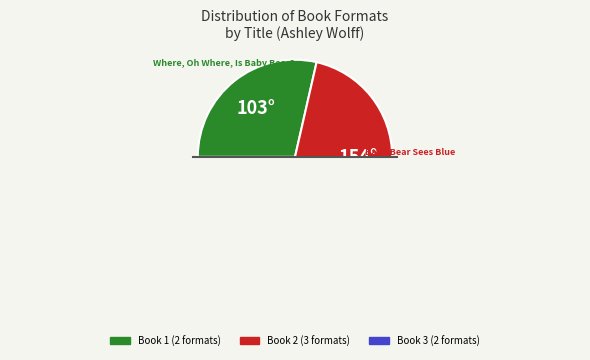

Which category has the smallest portion of the pie?

Where, Oh Where, Is Baby Bear?